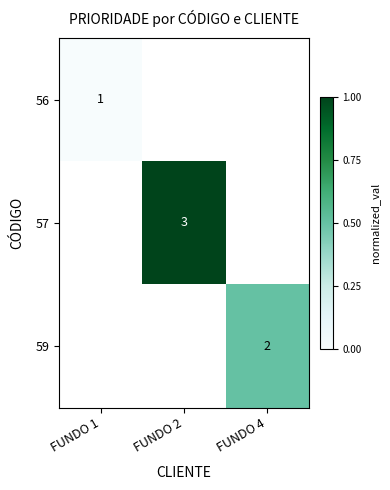

The 59 series shows 4 at FUNDO 4. True or false?

False